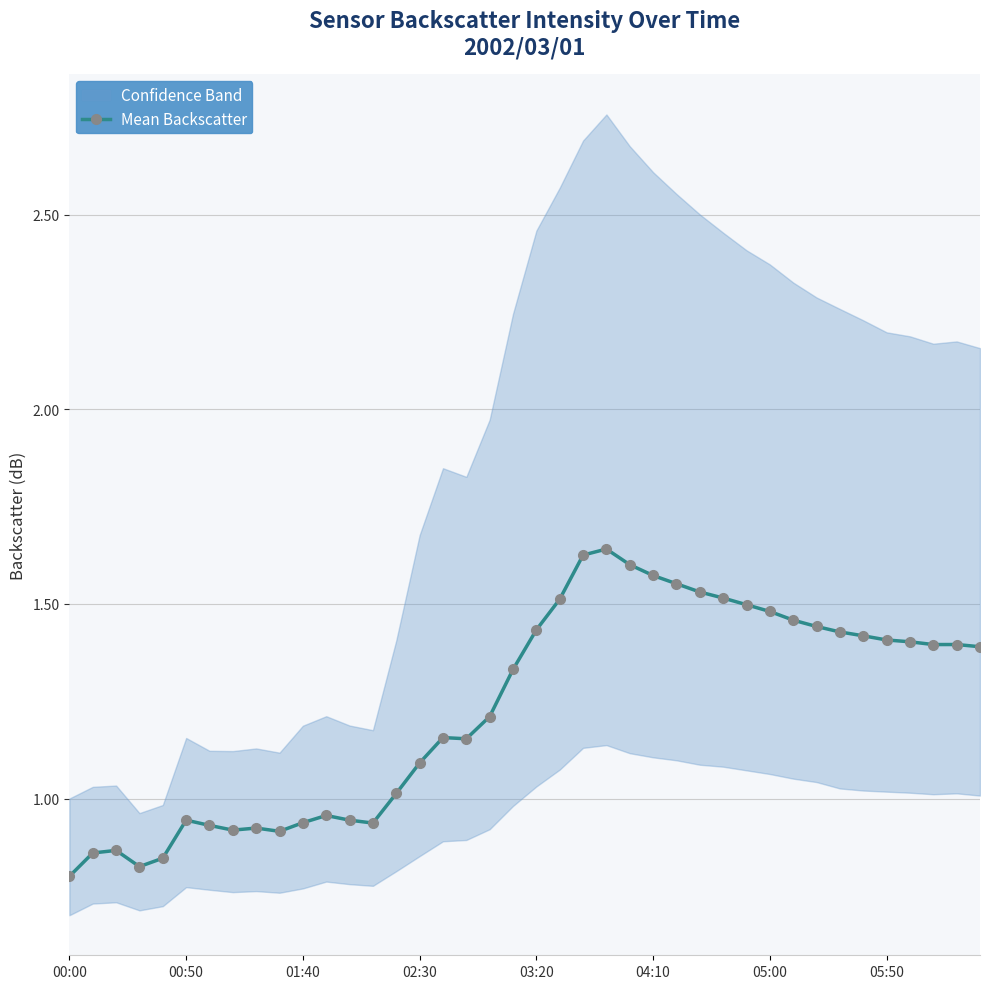

The Mean Backscatter series shows 1.1 at 02:30. True or false?

True